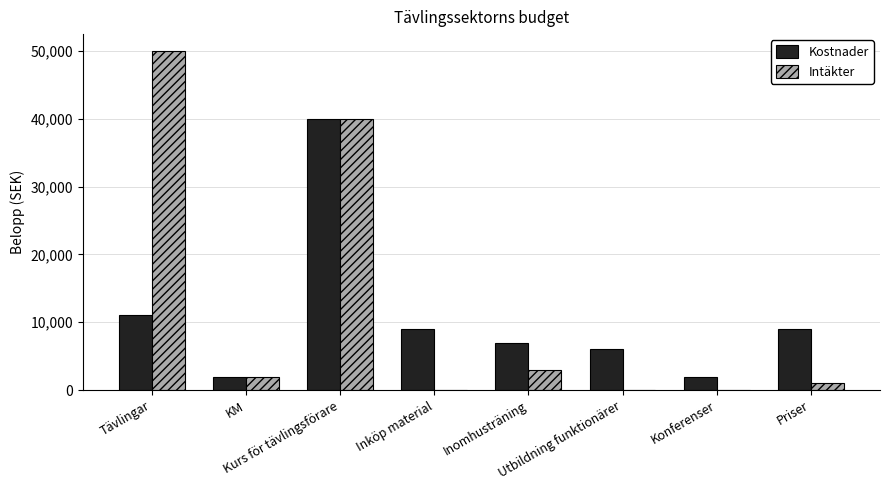

How many groups of bars are there?

8